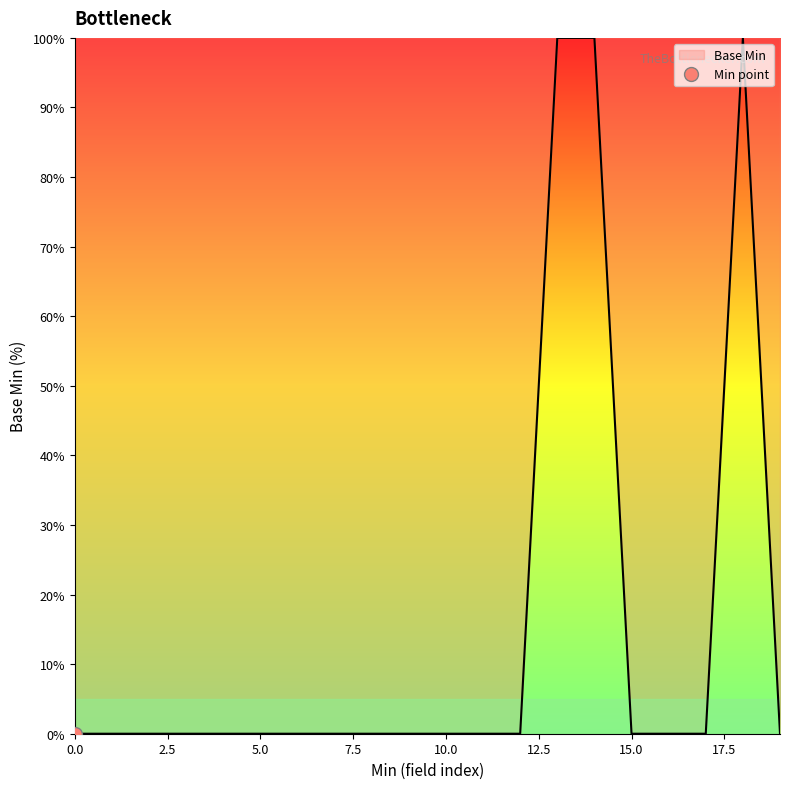

What is the maximum value for Base Min?

100.0